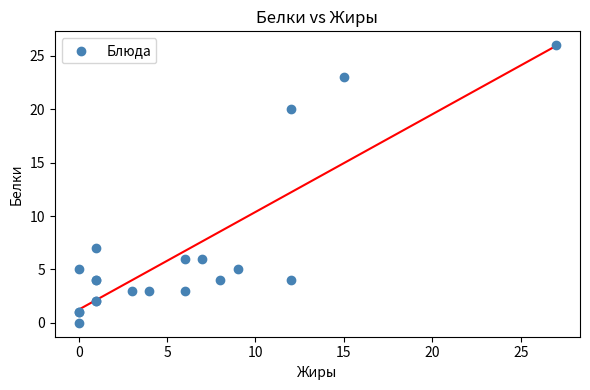

What Y value in the scatter plot is closest to 13?

7